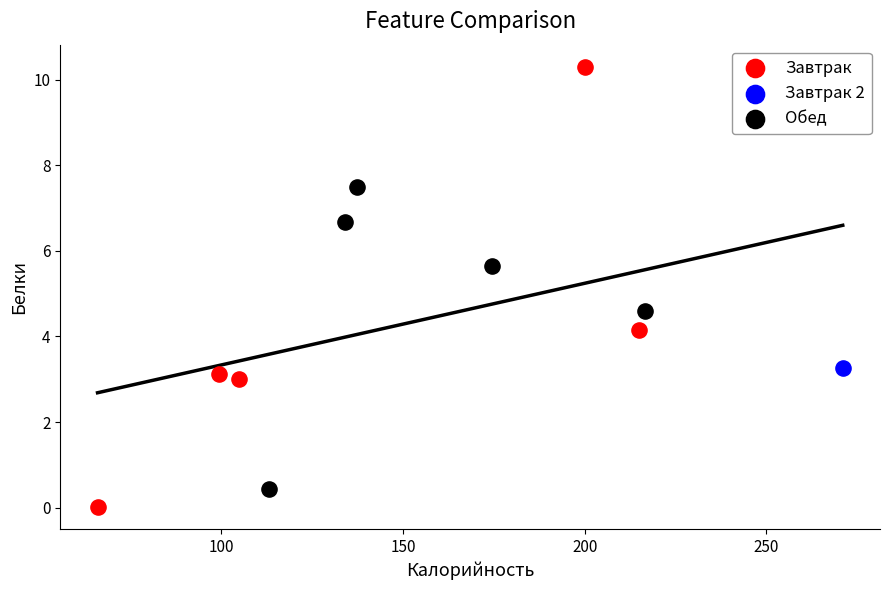

Which series contains the highest Y value?

Завтрак